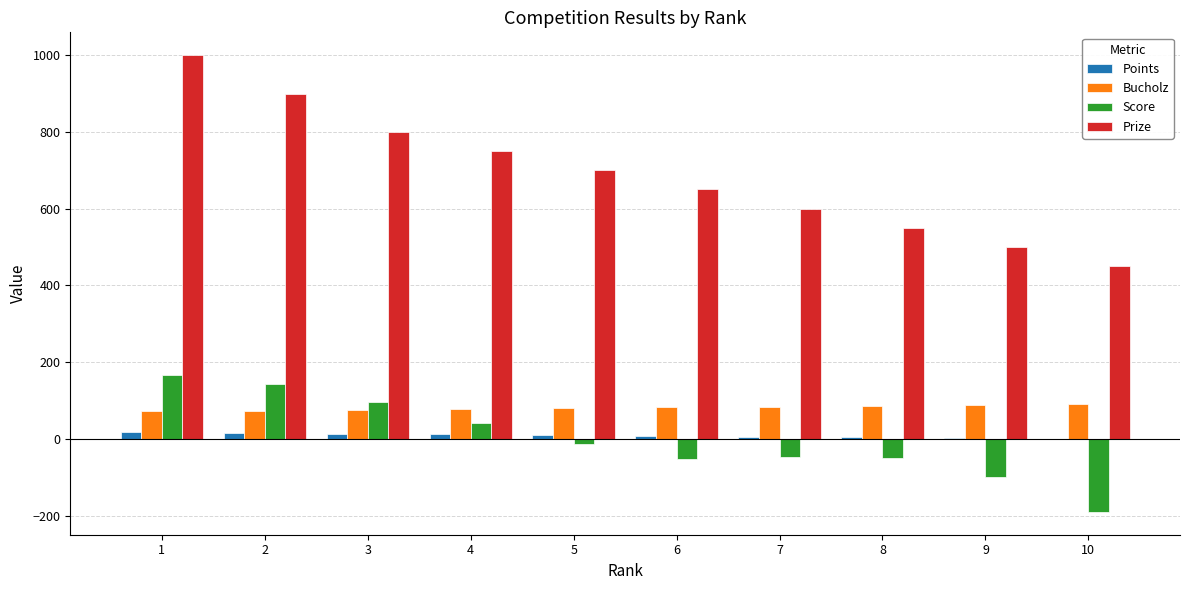

What is the sum of all Points values?

90